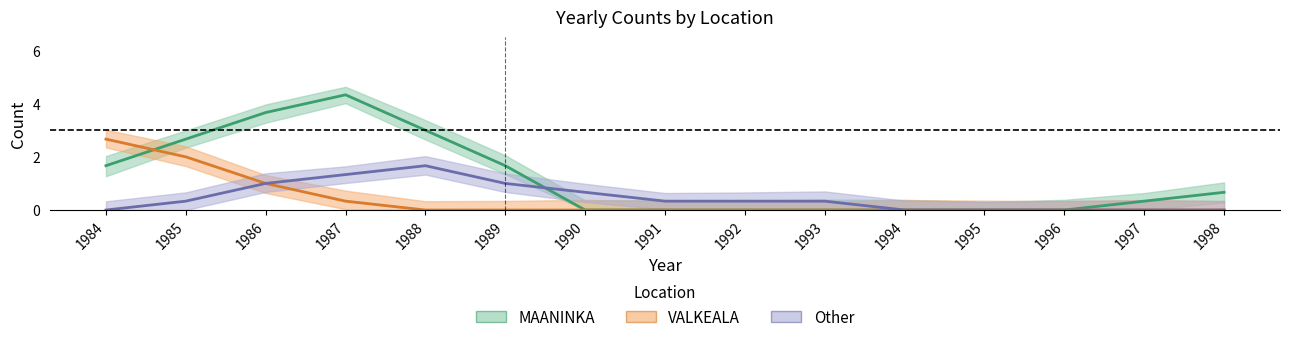

List the series in order of their peak value, highest first.

MAANINKA, VALKEALA, Other